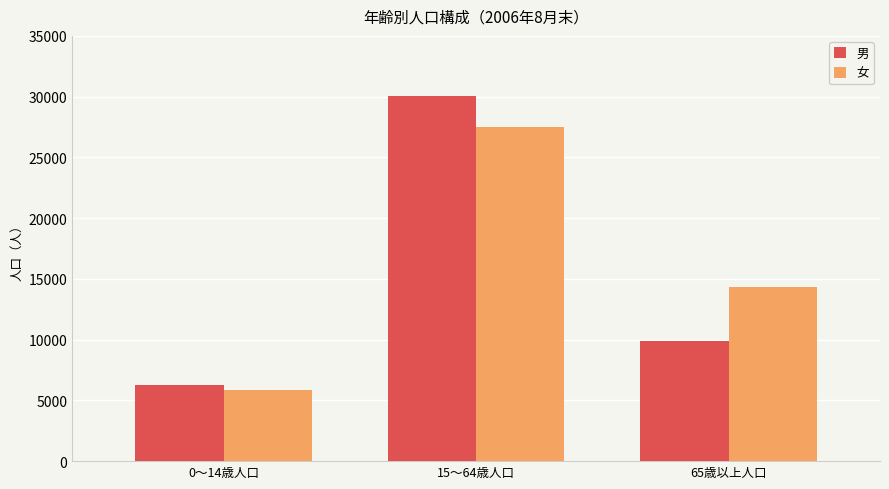

Reading left to right, what are all the values shown in this chart?

男: 6284	30090	9903
女: 5881	27530	14345